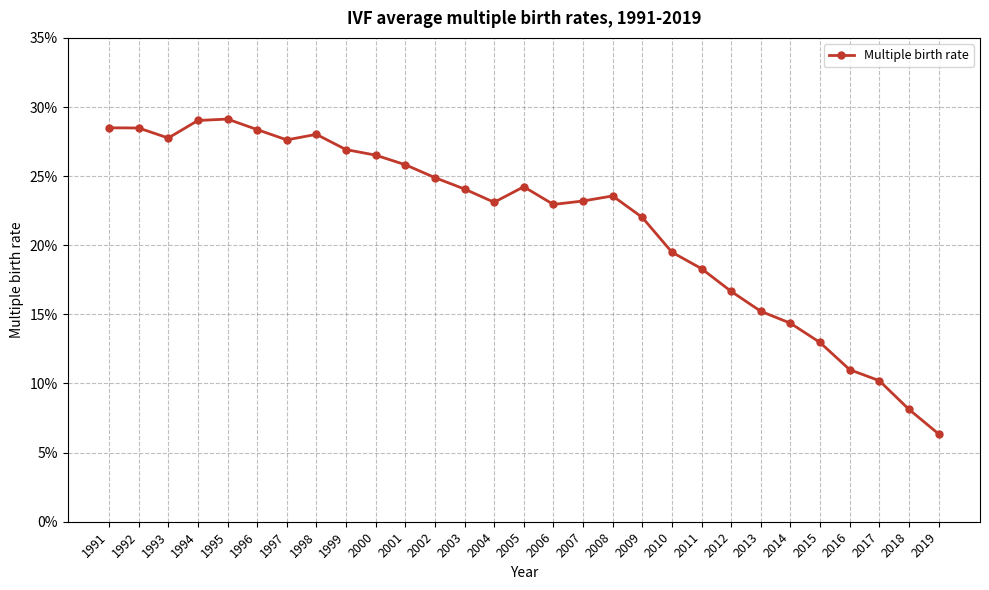

List the labels in order of value, smallest first.

2019, 2018, 2017, 2016, 2015, 2014, 2013, 2012, 2011, 2010, 2009, 2006, 2004, 2007, 2008, 2003, 2005, 2002, 2001, 2000, 1999, 1997, 1993, 1998, 1996, 1992, 1991, 1994, 1995